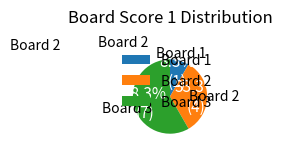

Between Board 2 and Board 3, which is larger?

Board 3